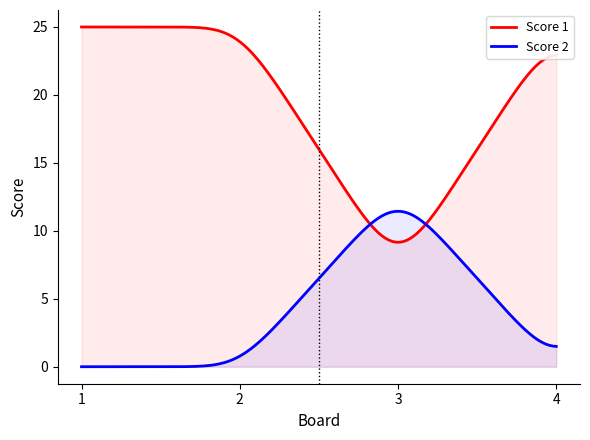

What is the sum of the Score 1 values at 3 and 2?

32